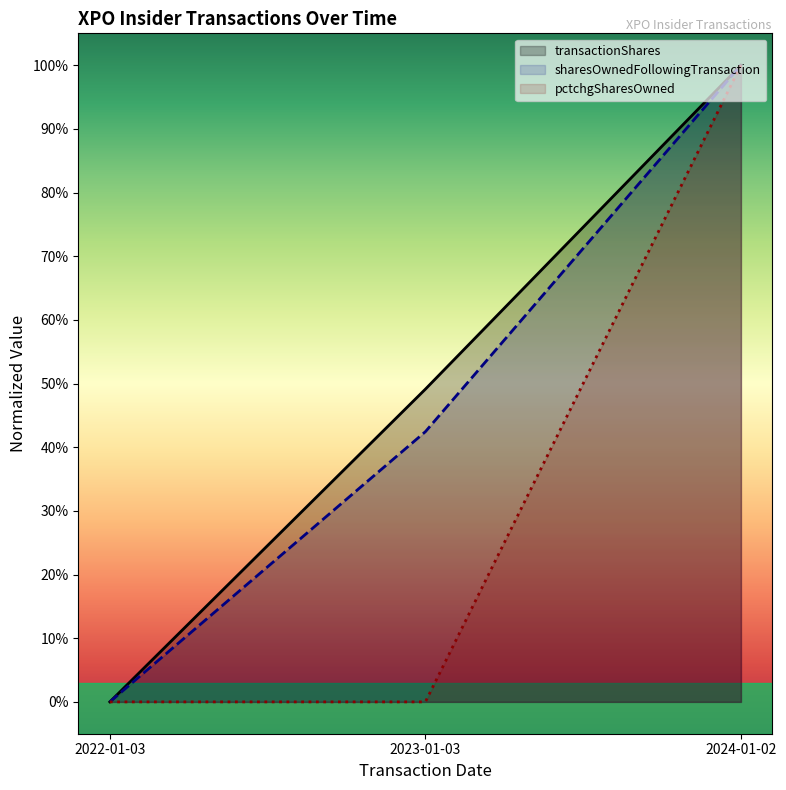

Is it true that sharesOwnedFollowingTransaction equals 1.6 at 2024-01-02?

False